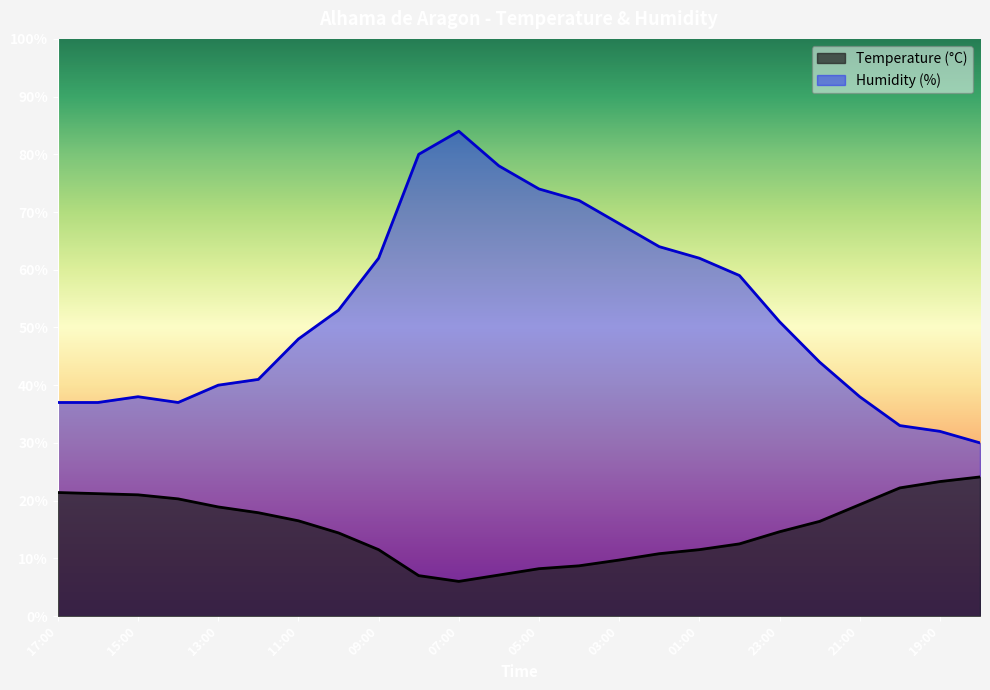

Does the chart have visible grid lines?

No